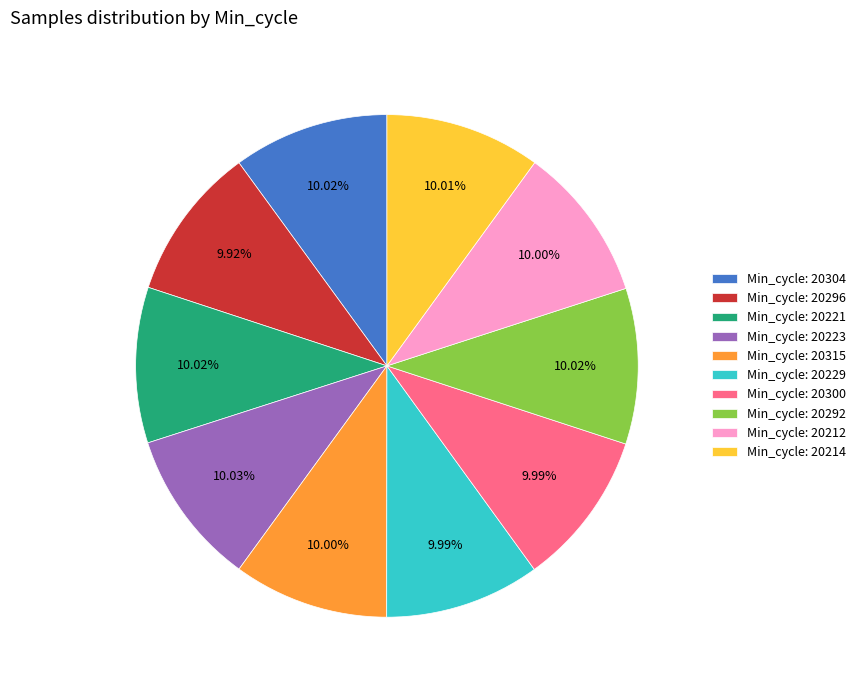

Does Min_cycle: 20223 account for over 50% of the chart?

No